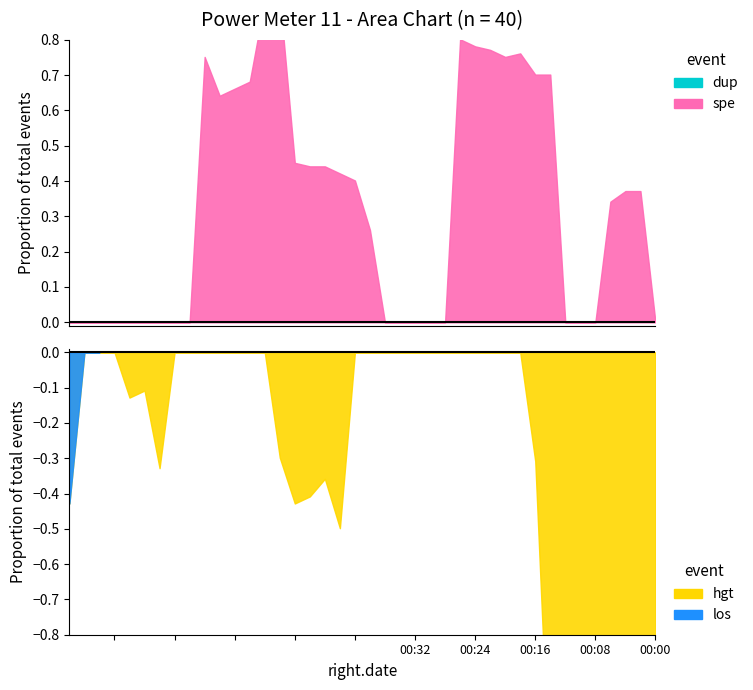

Is it true that the value at 00:34 is 1.4?

False